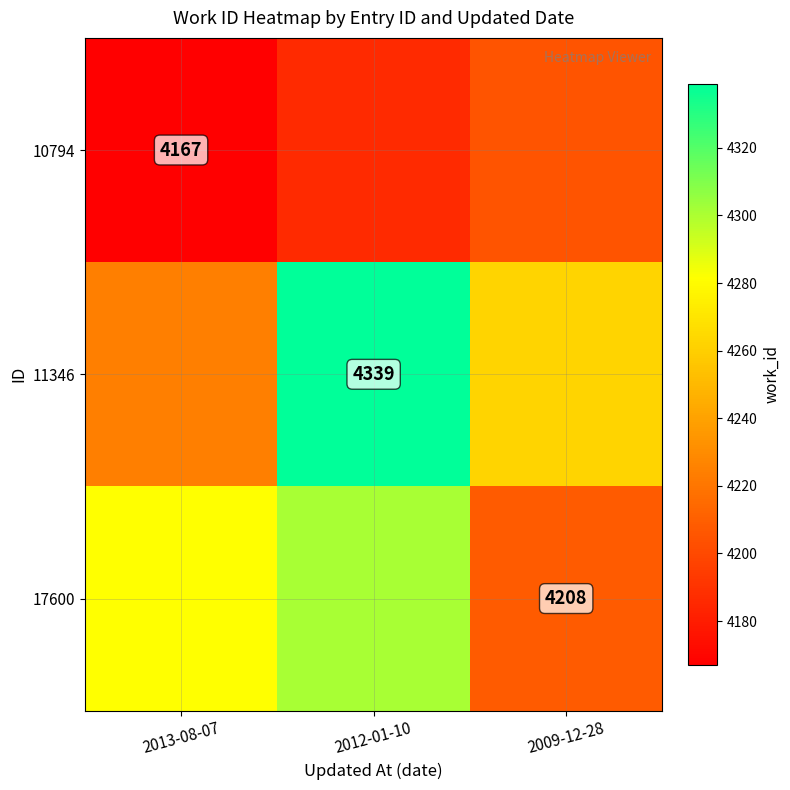

What is the lowest value of the 17600 series?

4208.0